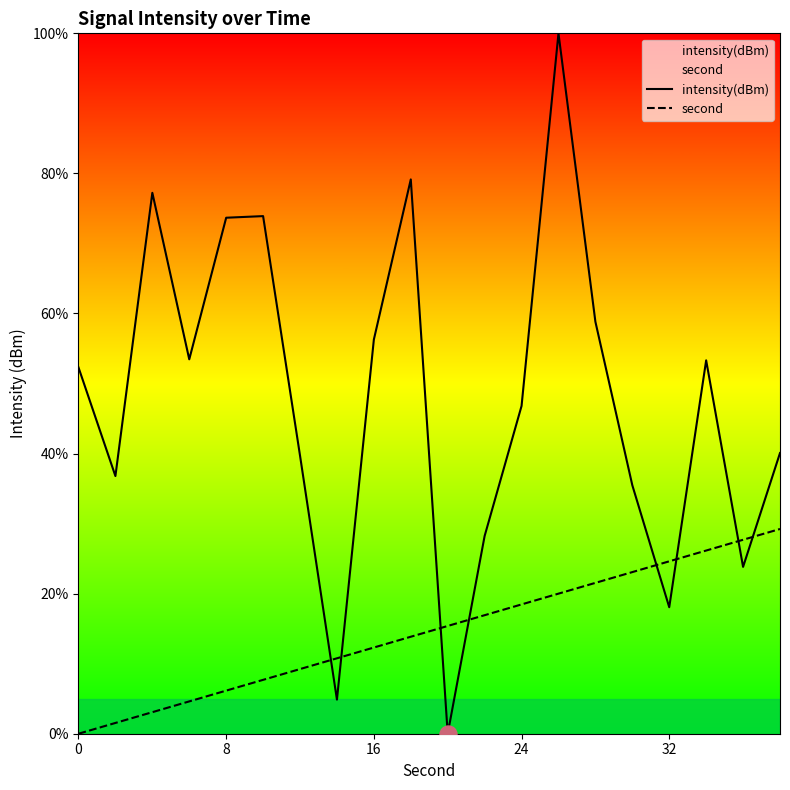

Which series contains the lowest Y value?

intensity(dBm)